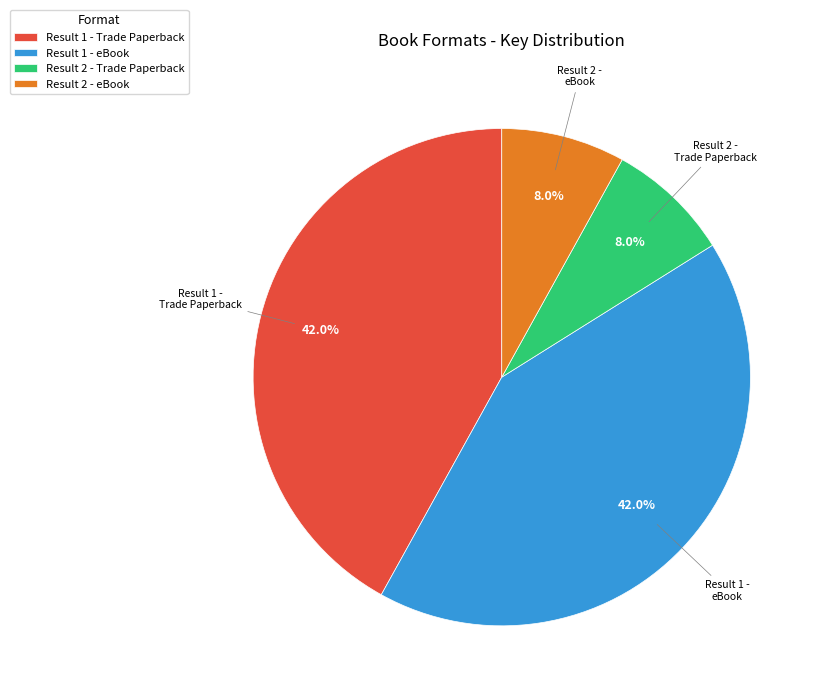

Do Result 2 - eBook and Result 2 - Trade Paperback together represent more than half of the pie?

No